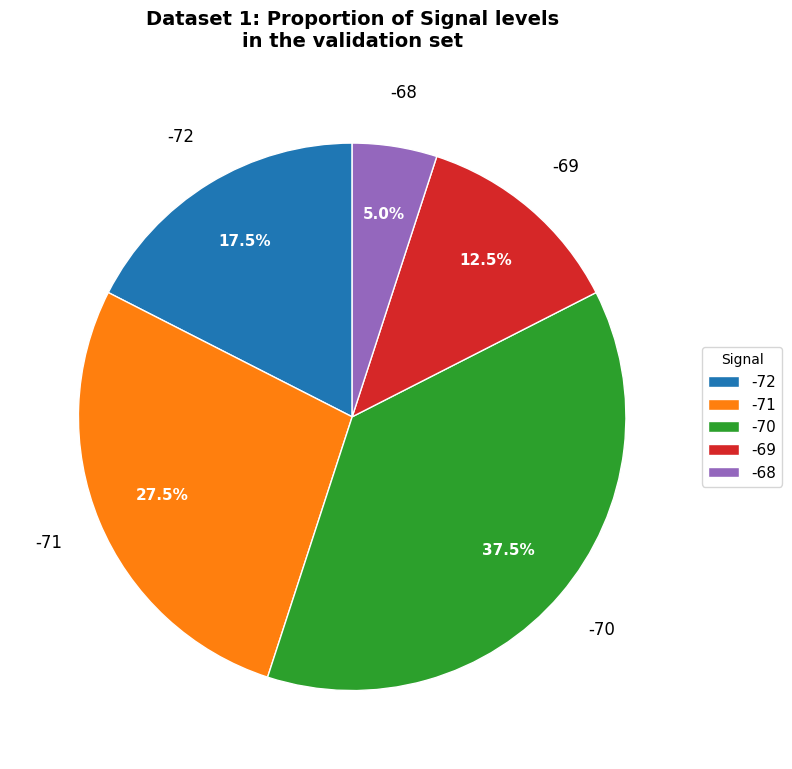

Rank the categories by value from highest to lowest.

-70, -71, -72, -69, -68